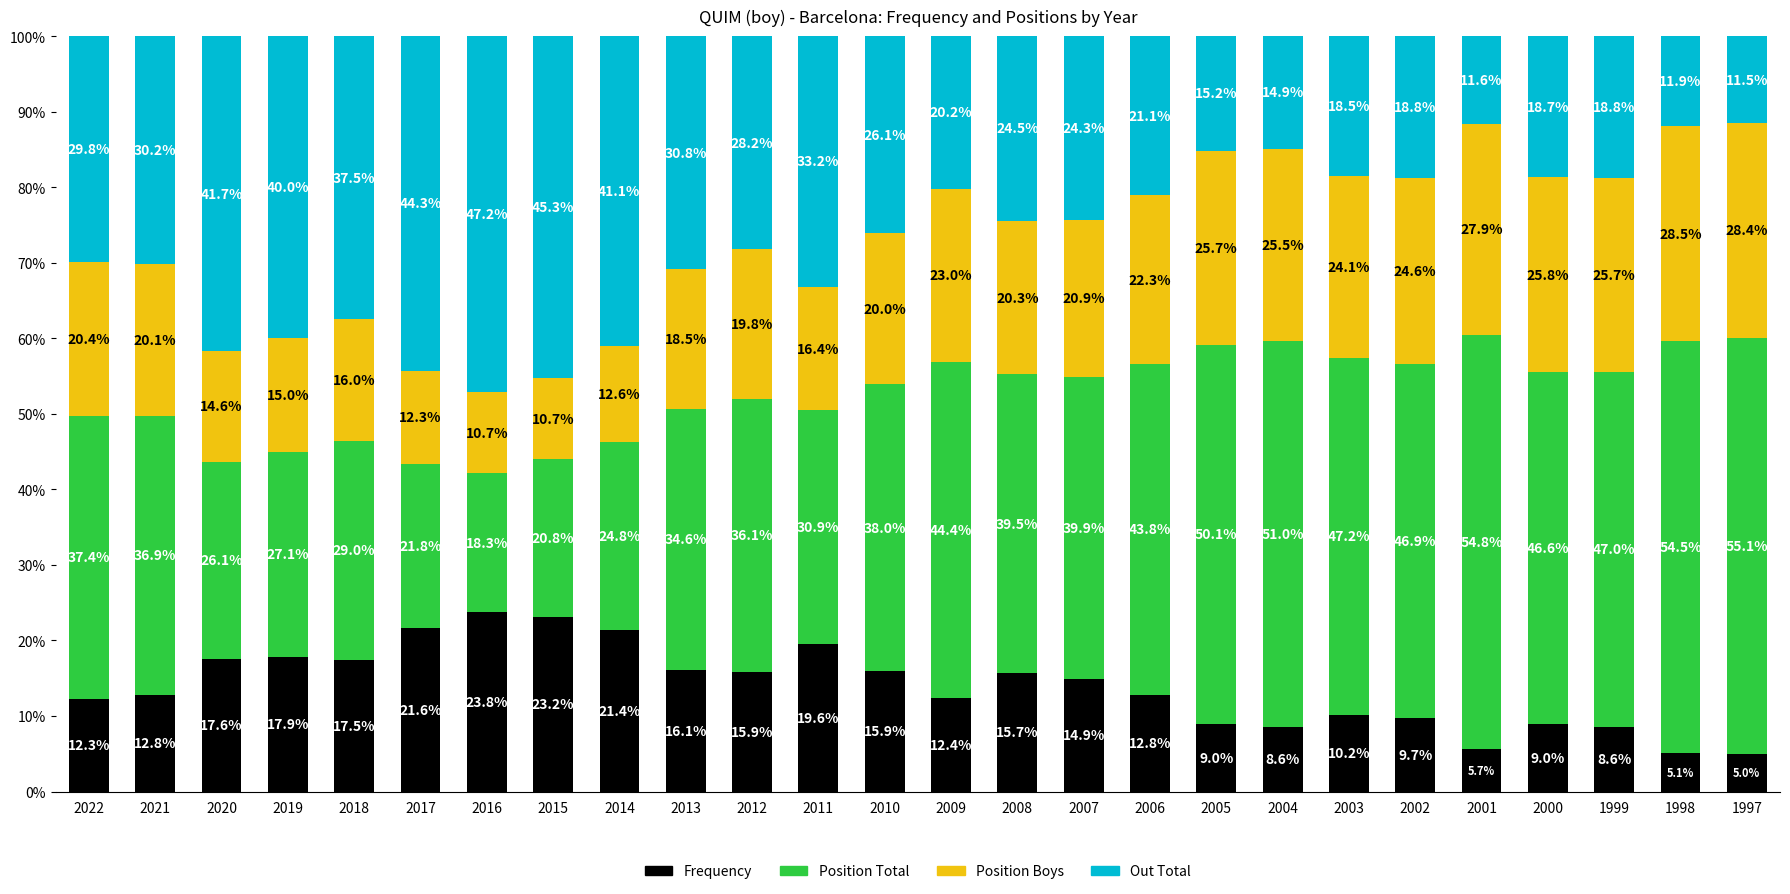

Are the bars grouped side by side (vs. stacked)?

No